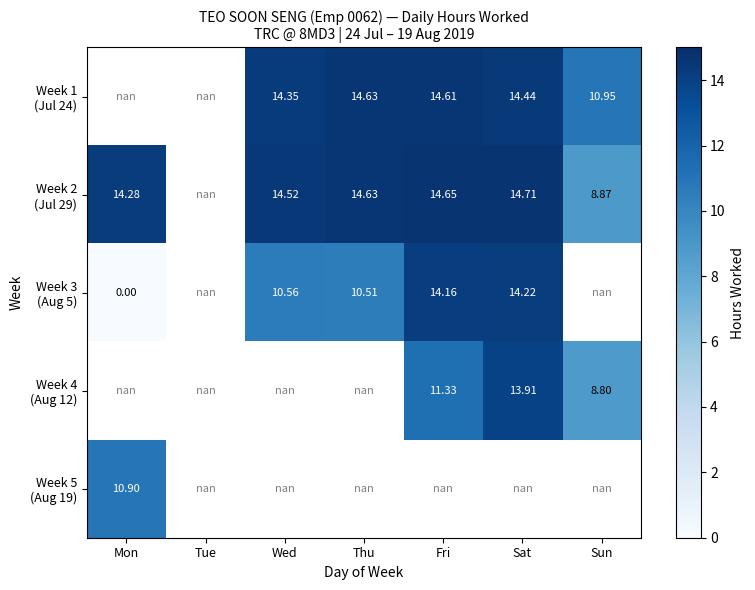

Rank the categories by Week 3 (Aug 5) value from lowest to highest.

Mon, Tue, Thu, Wed, Fri, Sat, Sun